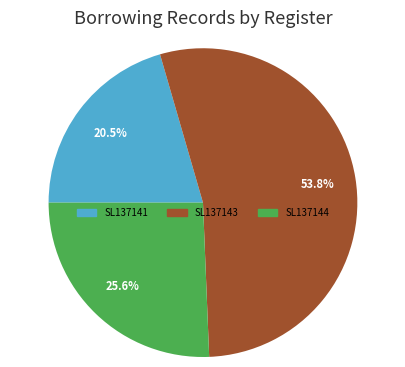

Is there a majority slice in this chart?

Yes